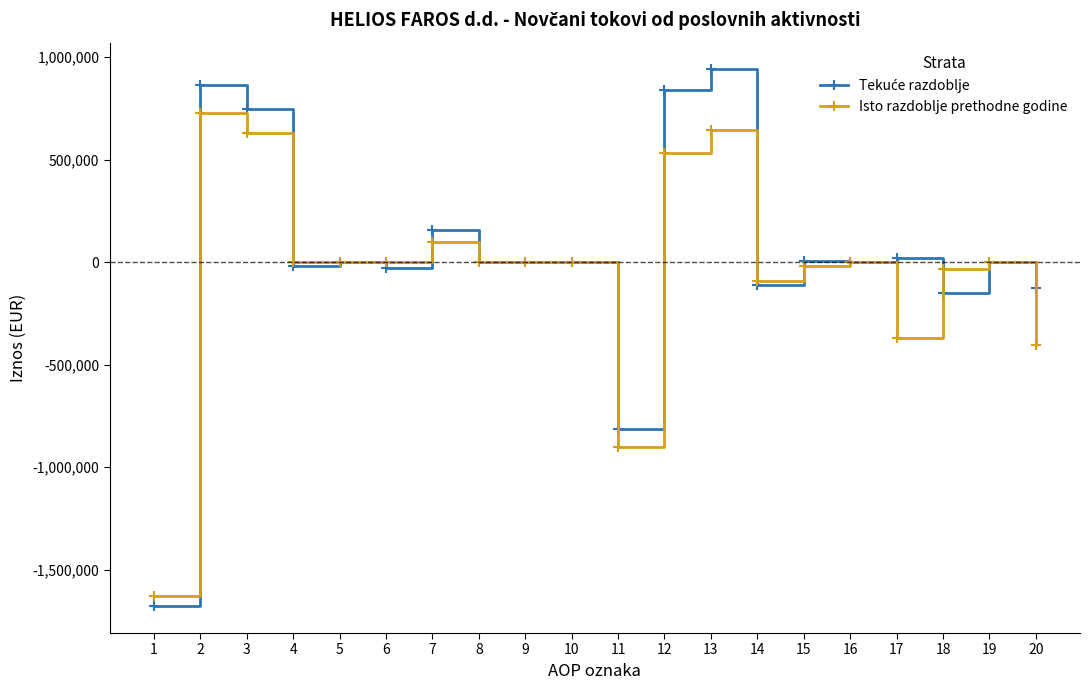

True or false: Isto razdoblje prethodne godine has more than 0 interior local peaks.

True